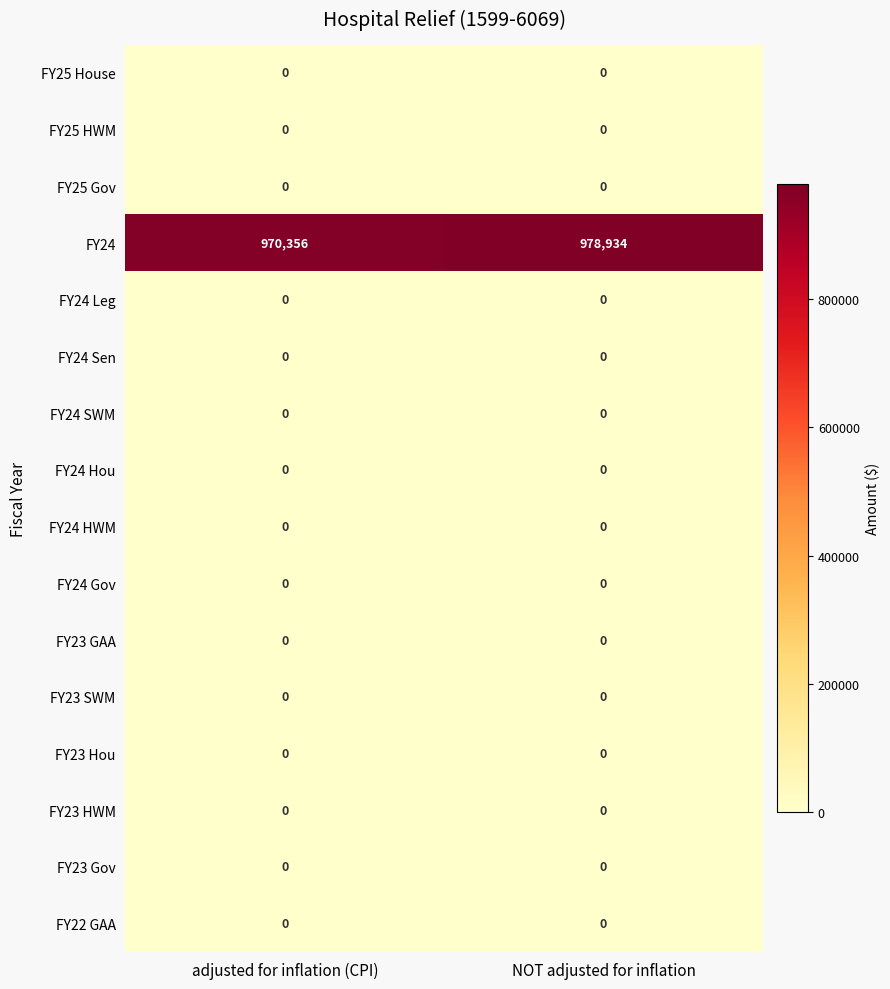

Count the number of categories in the chart.

2